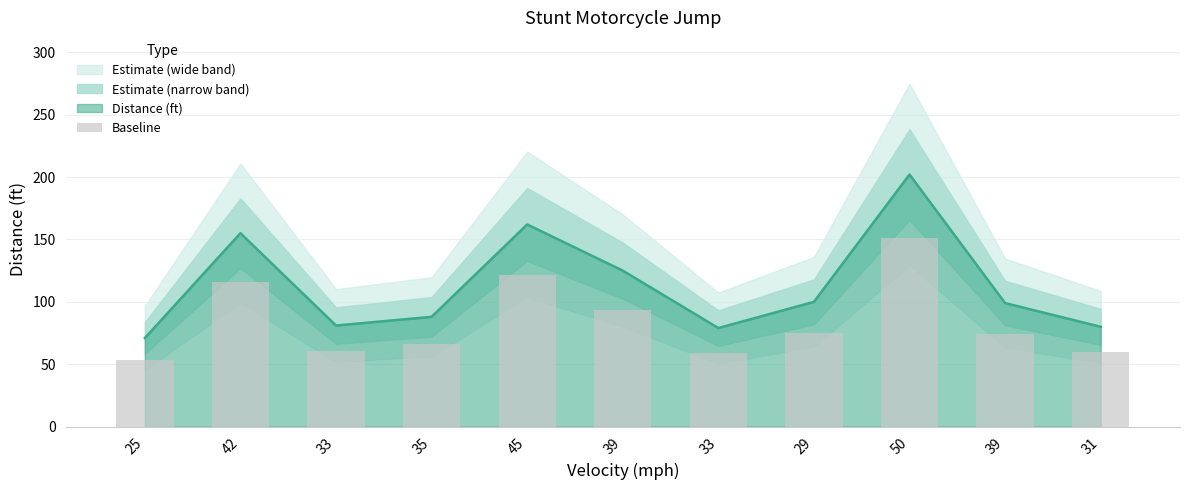

Rank the categories by value from highest to lowest.

50, 45, 42, 39, 29, 39, 35, 33, 31, 33, 25